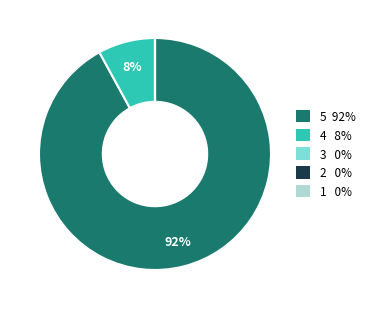

Is there a majority slice in this chart?

Yes